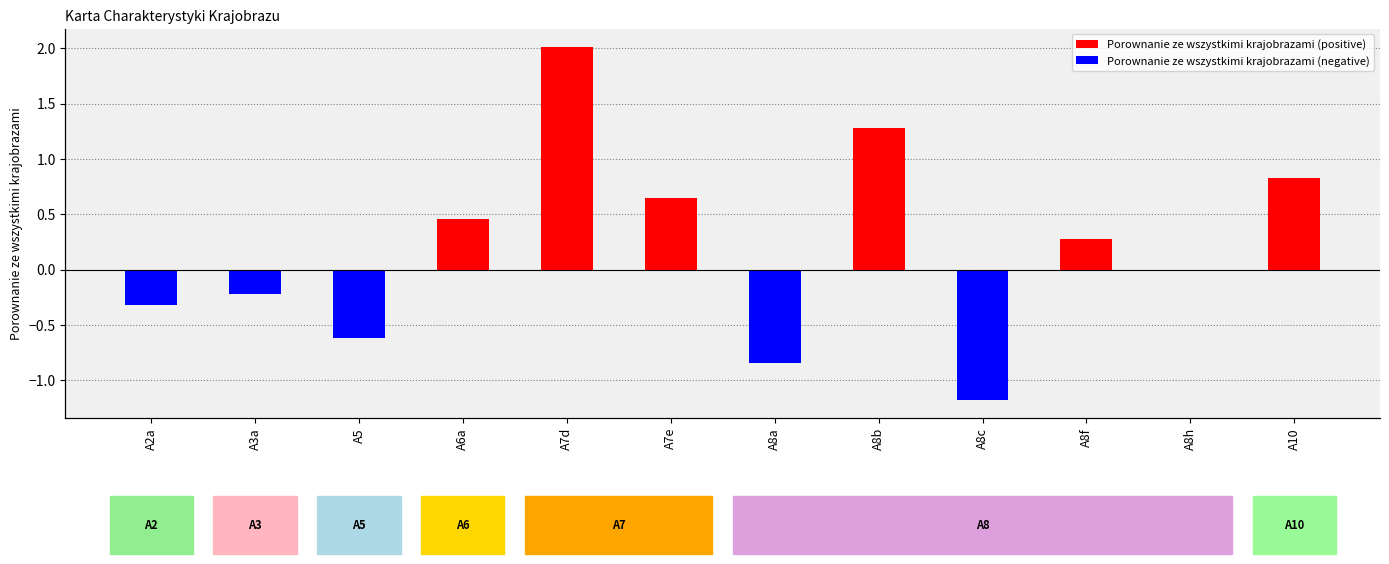

Reading left to right, extract all data points from this chart.

-0.3	-0.2	-0.6	0.5	2.0	0.6	-0.8	1.3	-1.2	0.3	-0.0	0.8